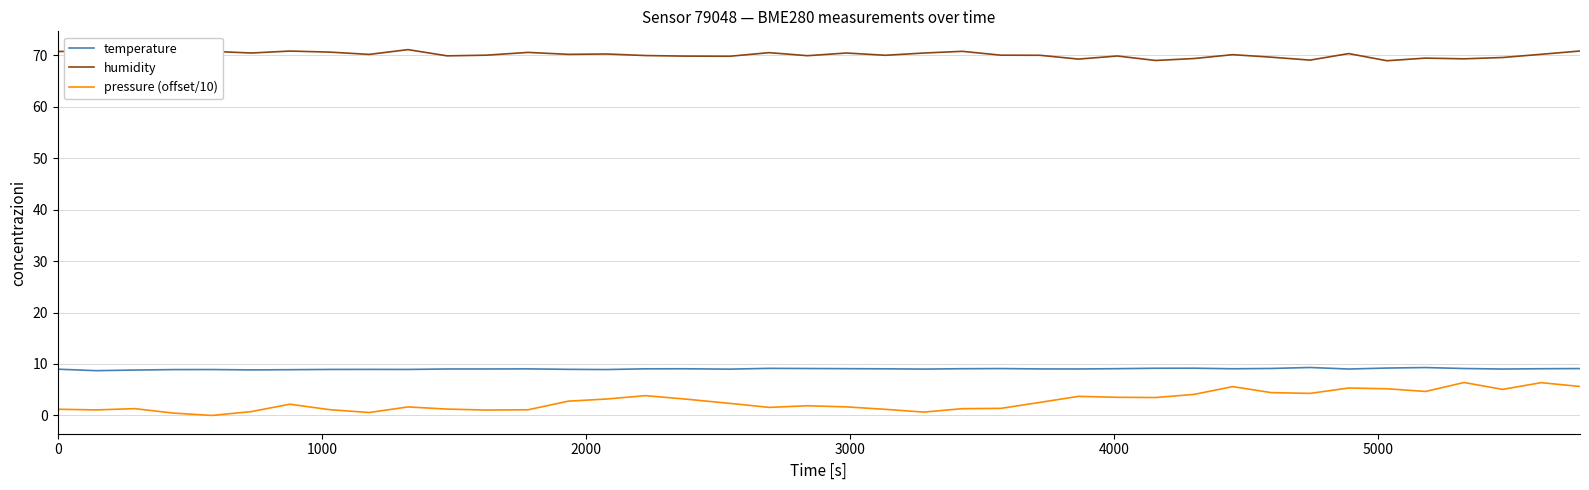

True or false: humidity and pressure (offset/10) intersect in this chart.

False